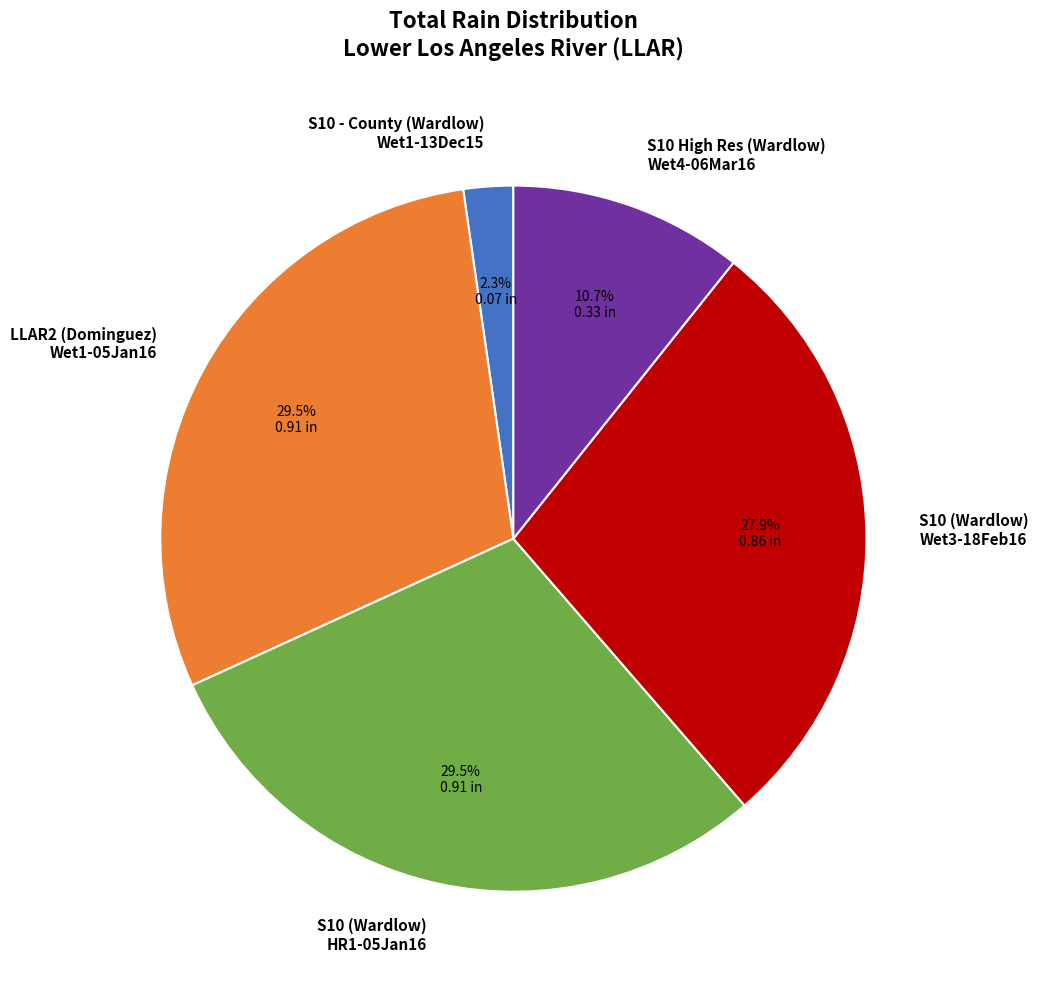

Is the sum of S10 - County (Wardlow) Wet1-13Dec15 and S10 (Wardlow) HR1-05Jan16 greater than half?

No